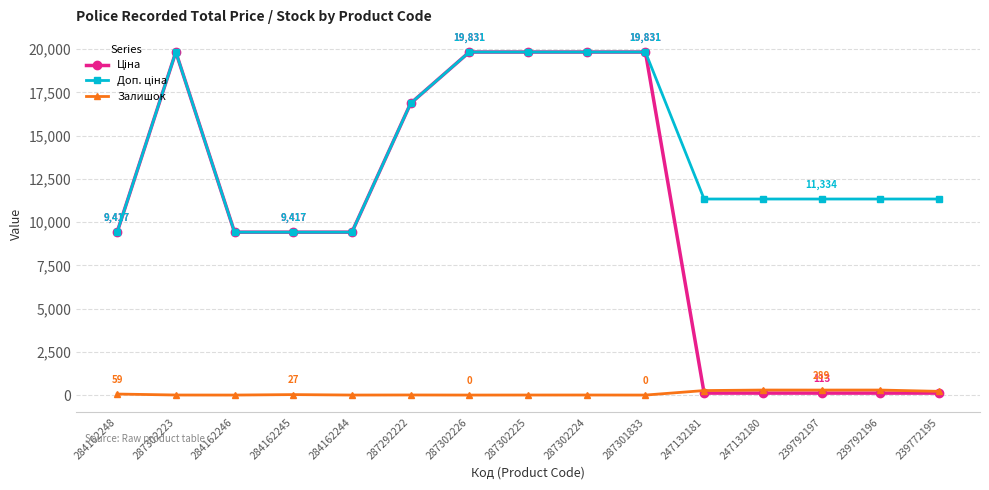

How many lines are shown in the chart?

3